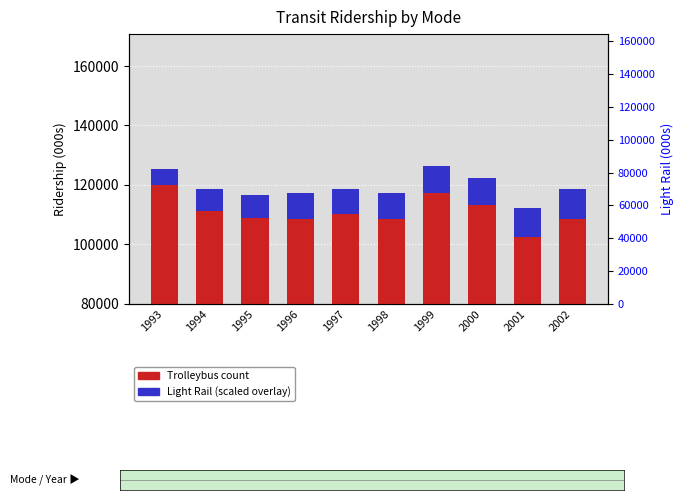

What is the spread (max minus min) of values at 1996?

108603.9